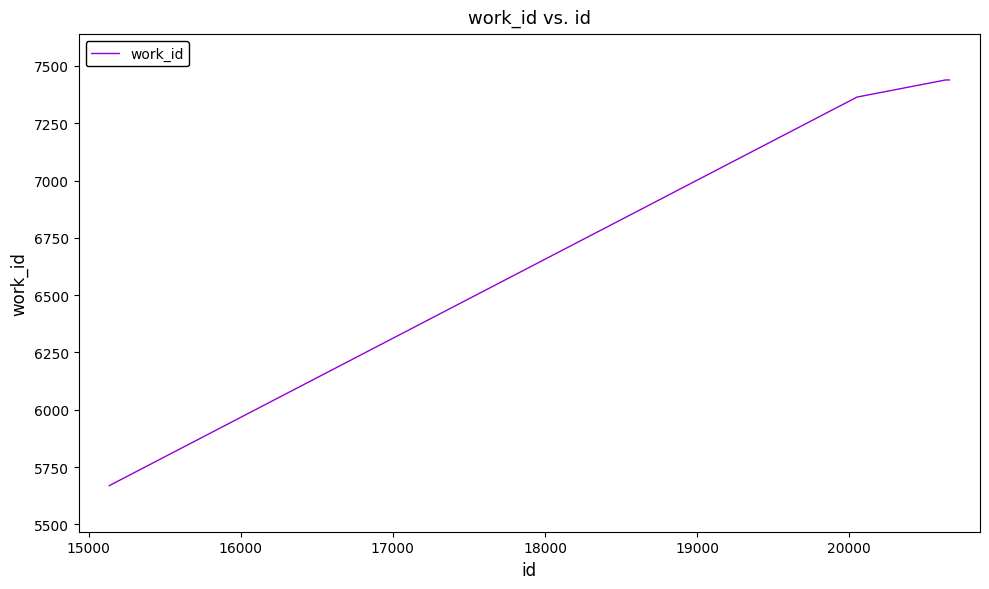

What is the difference between the maximum and minimum values?

1771